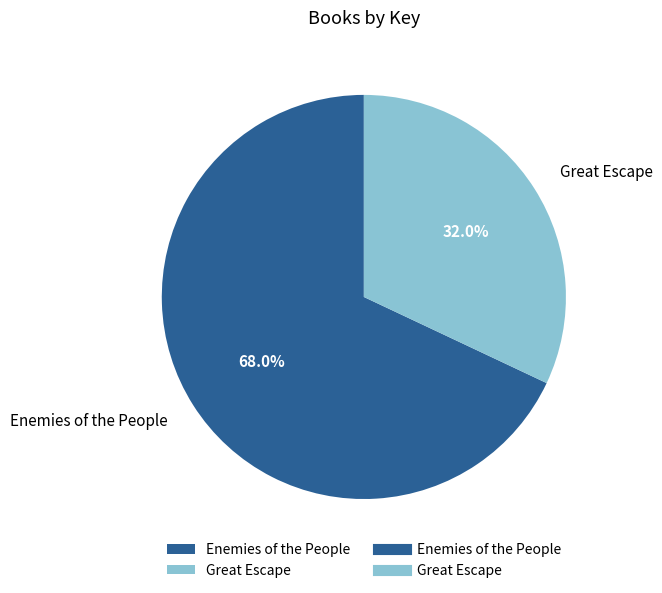

What percentage is NOT represented by Great Escape?

68.0%